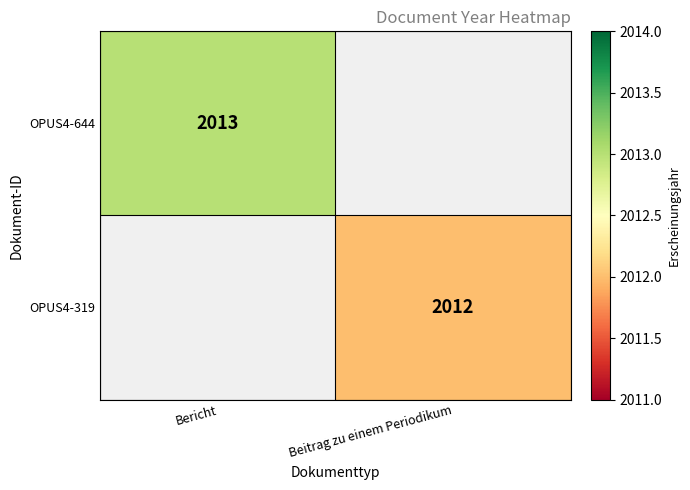

Is the value of OPUS4-644 at Bericht greater than the value of OPUS4-319 at Beitrag zu einem Periodikum?

Yes